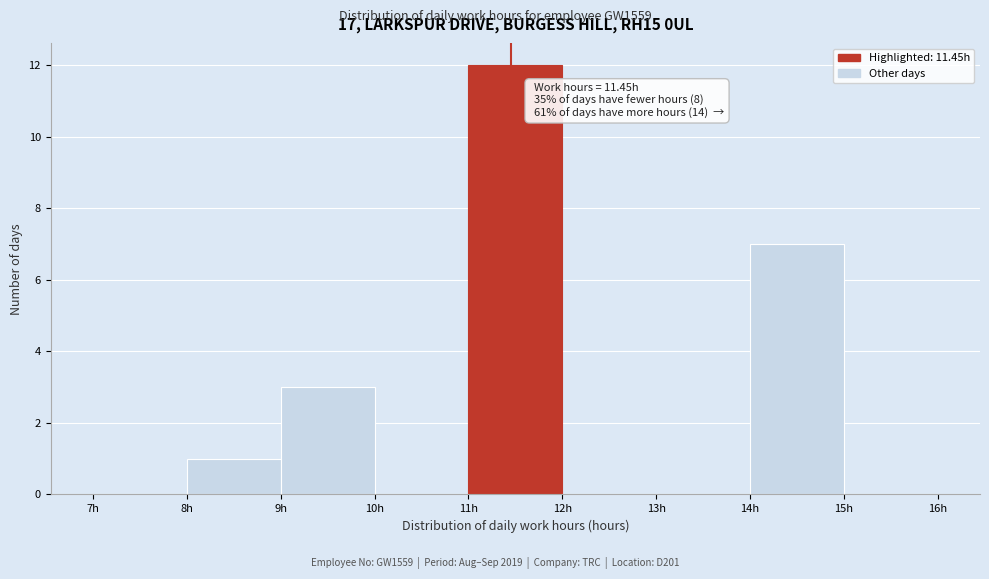

Over which range of the x-axis is the bar tallest?

11 to 12